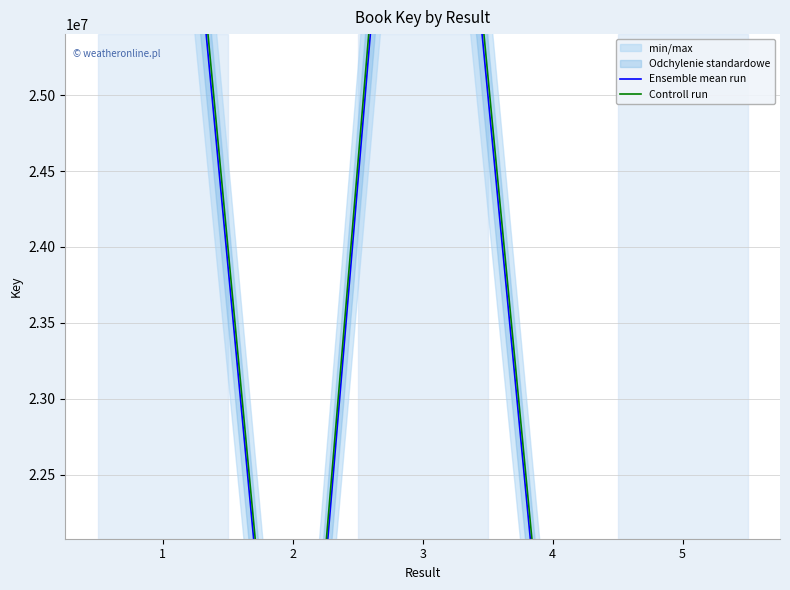

True or false: Ensemble mean run has more than 0 points higher than both neighbors.

True